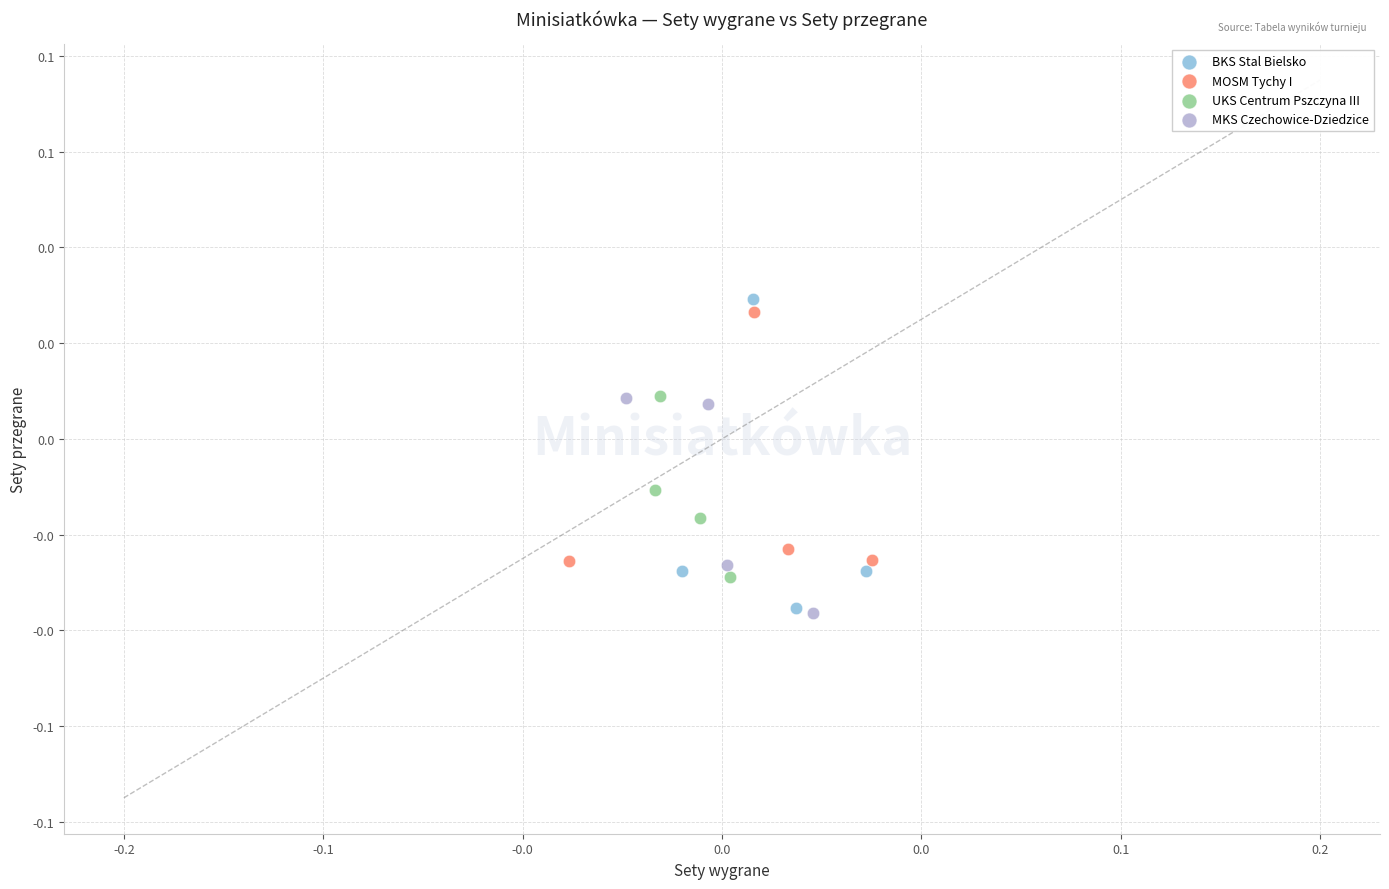

What are all the series names shown in the legend?

BKS Stal Bielsko, MOSM Tychy I, UKS Centrum Pszczyna III, MKS Czechowice-Dziedzice